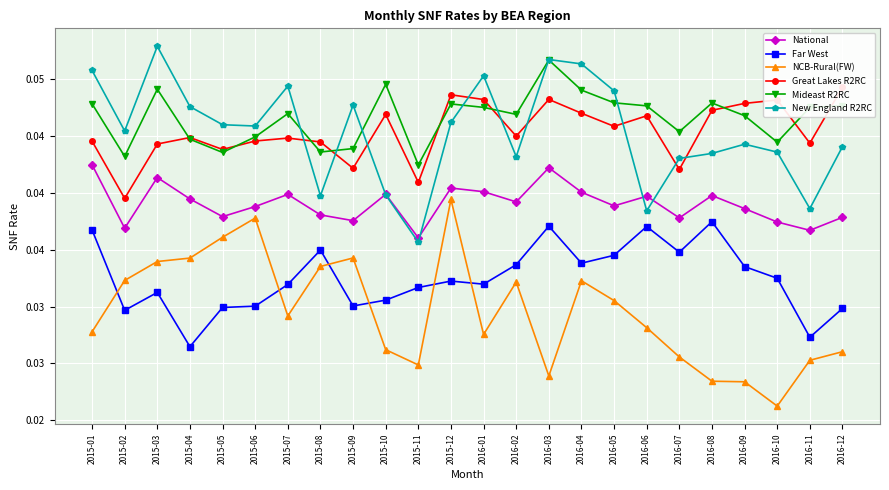

True or false: Mideast R2RC has more than 0 interior local peaks.

True